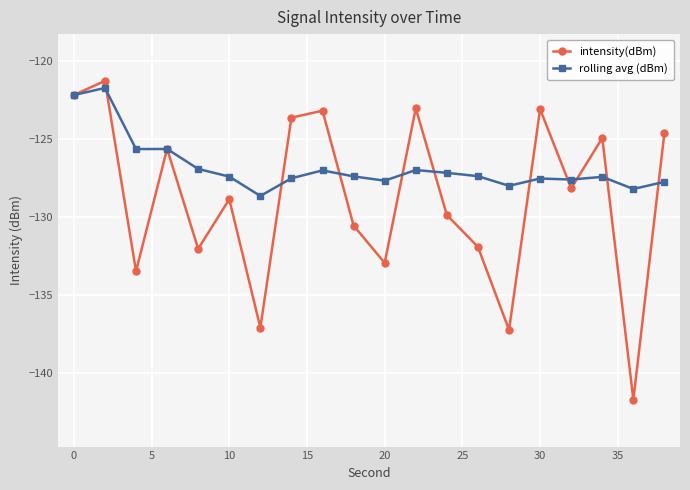

At how many categories does at least one series exceed -124?

6